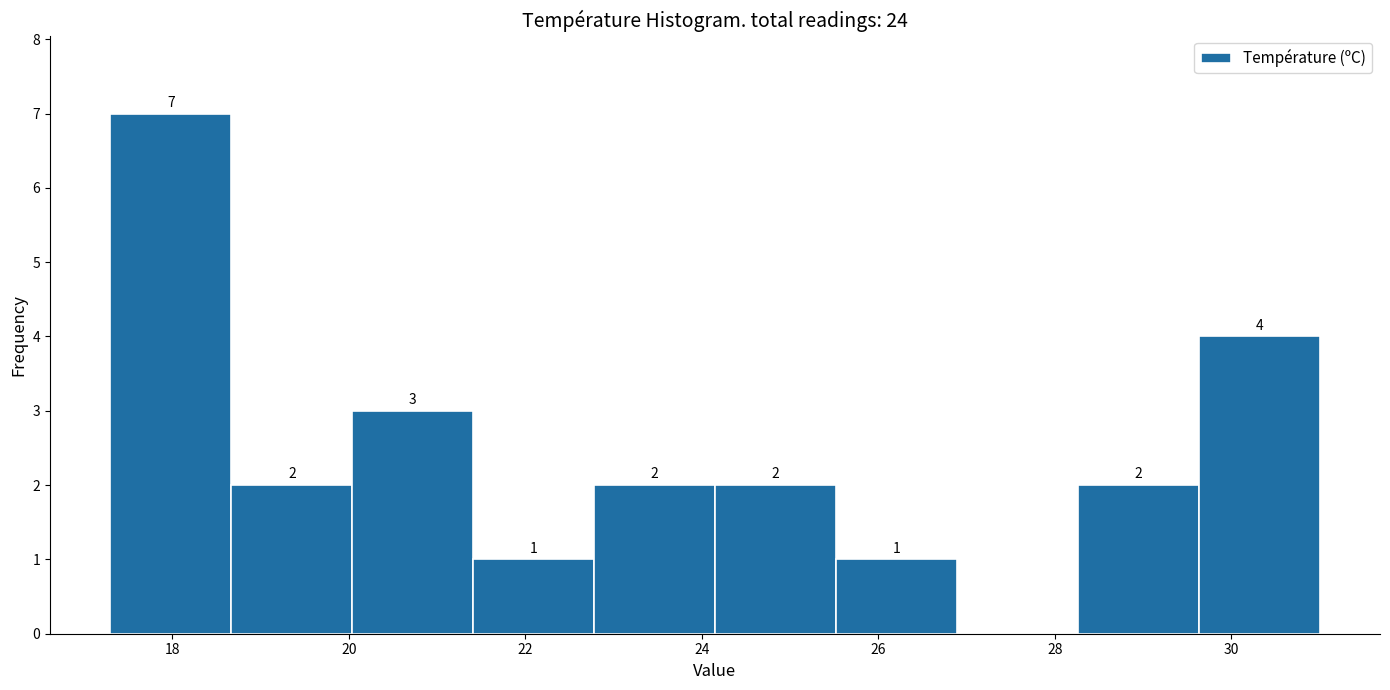

Which range on the x-axis has the tallest bar?

17.4 to 18.6